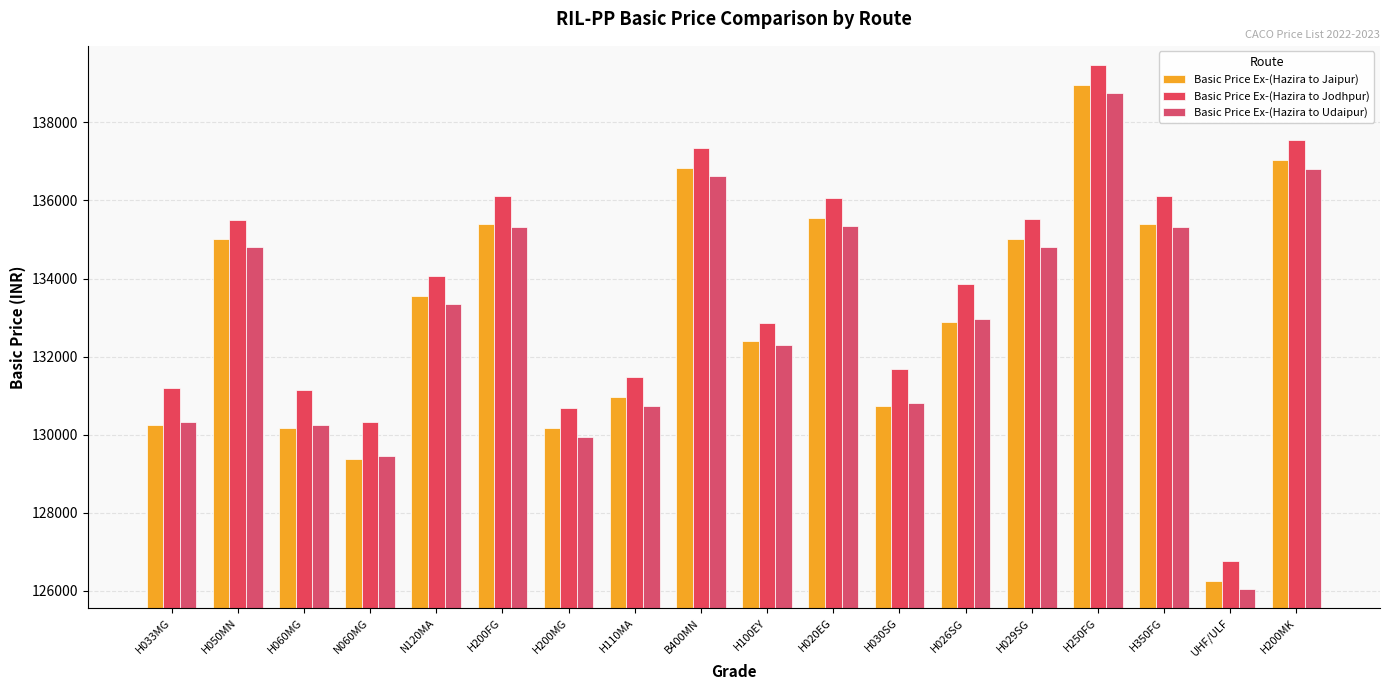

Is the value of Basic Price Ex-(Hazira to Udaipur) at H110MA greater than the value of Basic Price Ex-(Hazira to Jaipur) at N060MG?

Yes